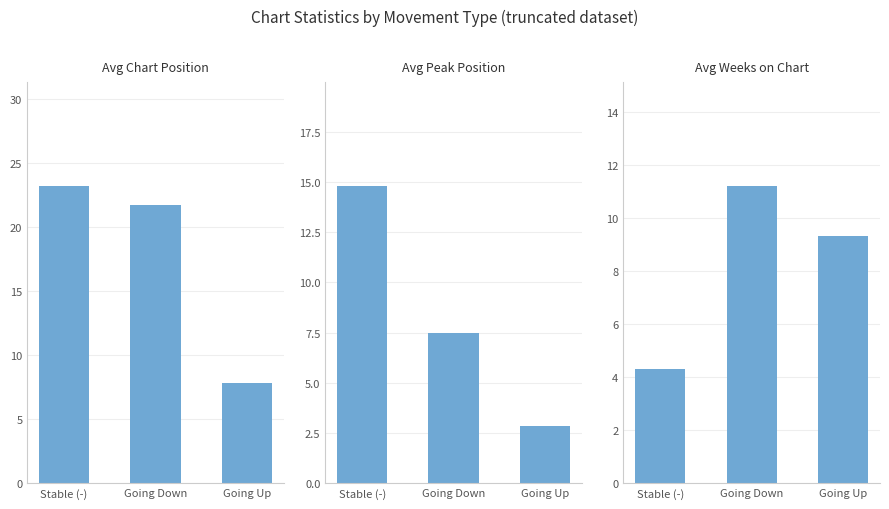

At how many categories does at least one series exceed 22?

1